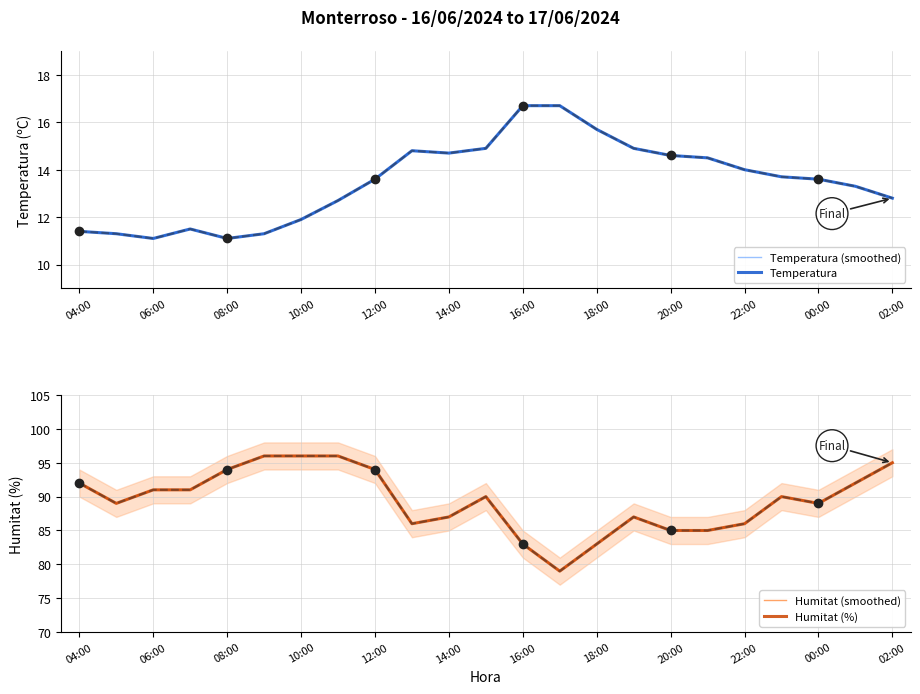

Is the value of Humitat (smoothed) at 20:00 greater than the value of Temperatura (smoothed) at 02:00?

Yes